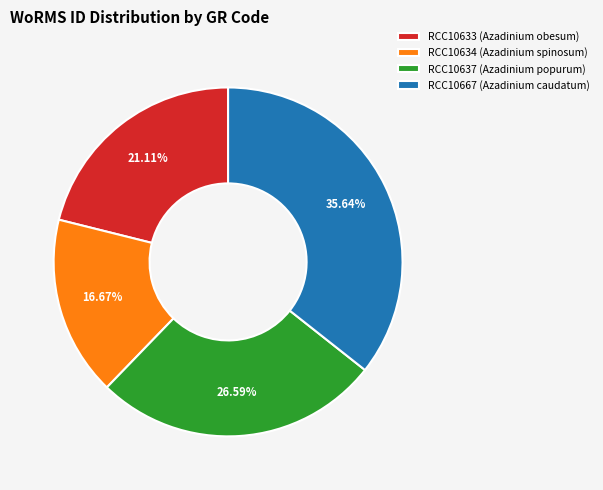

What is the ratio of the value at RCC10633 (Azadinium obesum) to the value at RCC10637 (Azadinium popurum)?

0.8